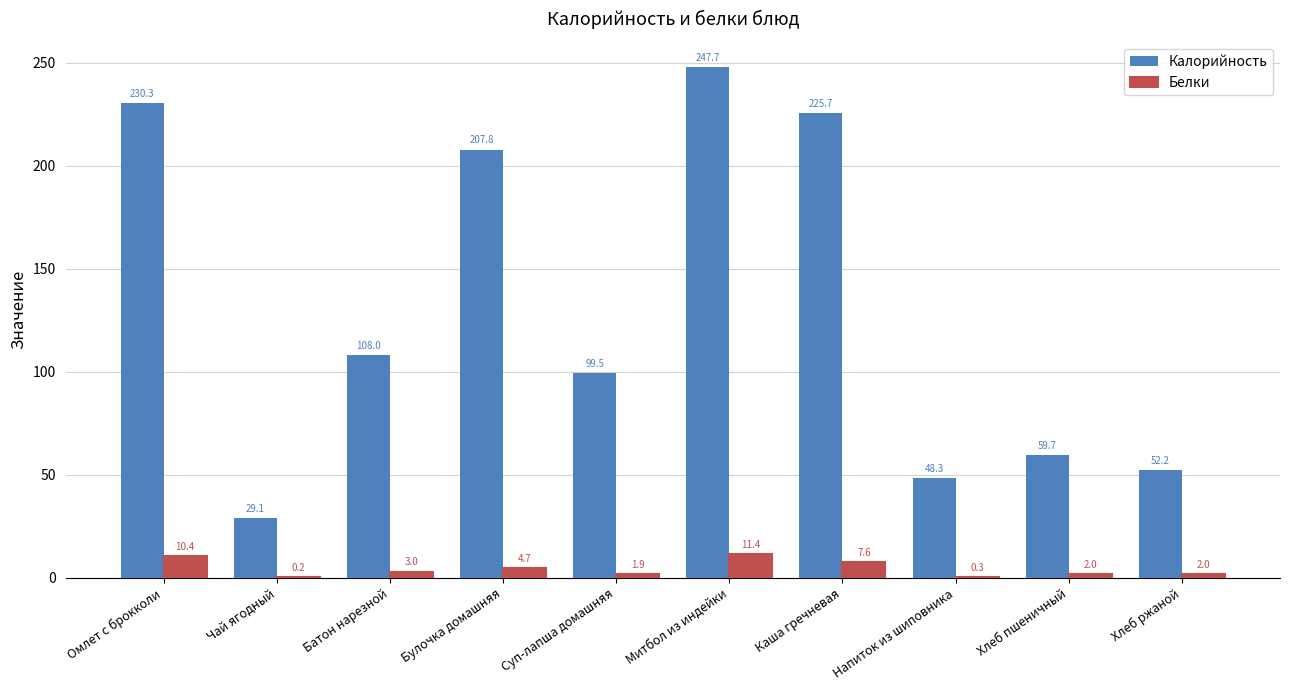

At which label does Калорийность first exceed 108?

Омлет с брокколи